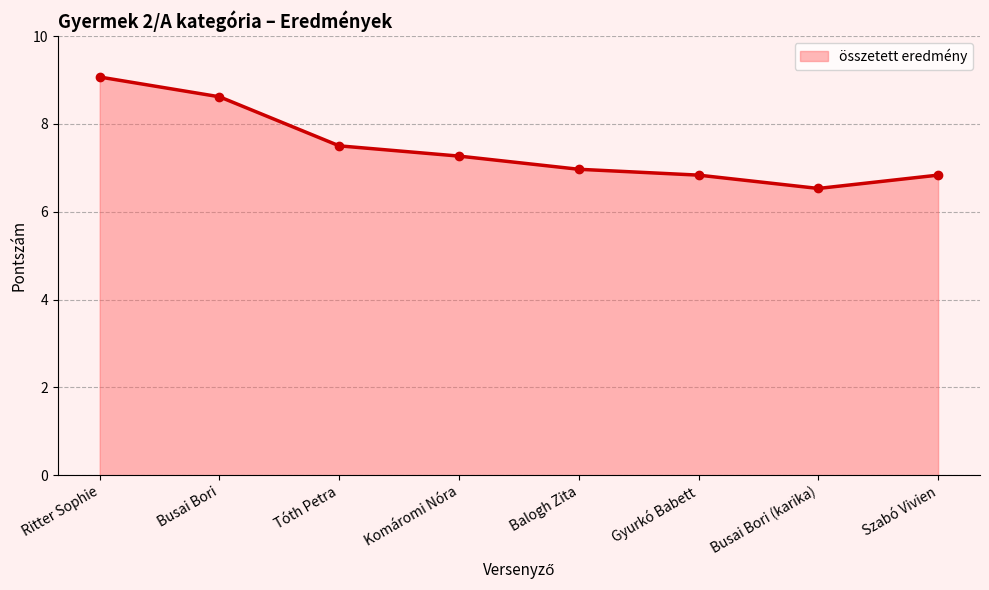

How many data points does each series have?

8